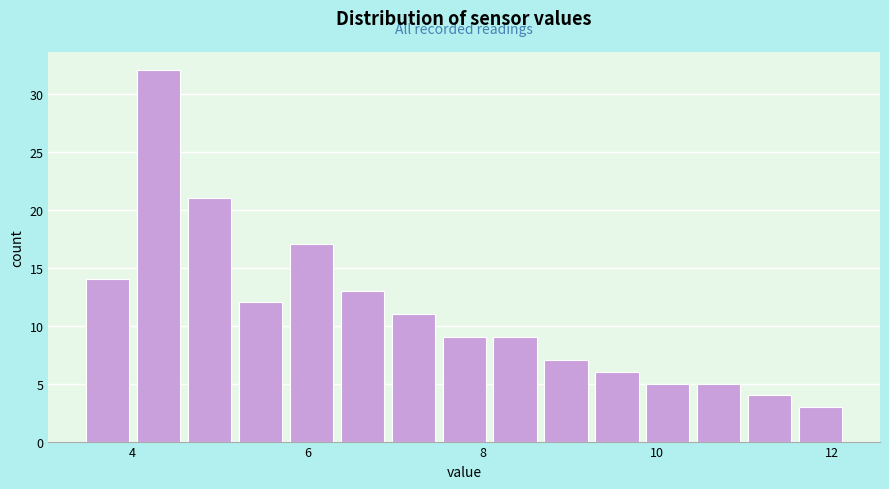

Read against the x-axis, roughly where is the centre of the tallest bar?

4.2